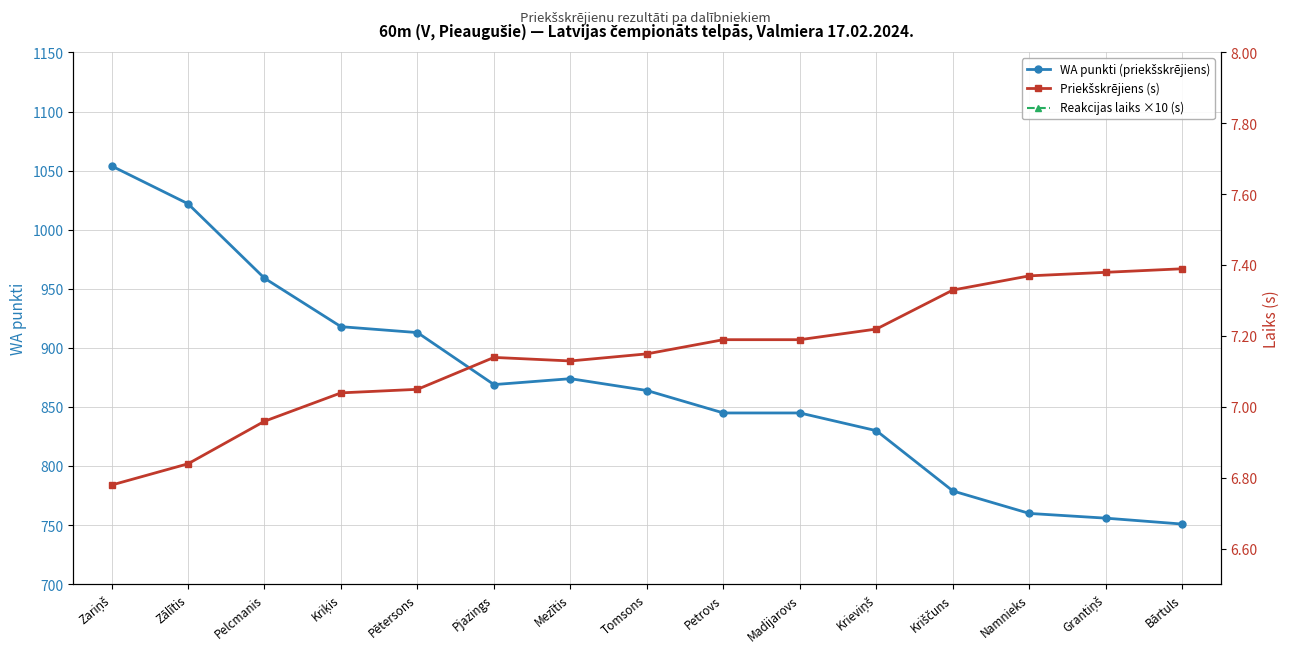

Where is the first local minimum for Reakcijas laiks ×10 (s)?

Pelcmanis